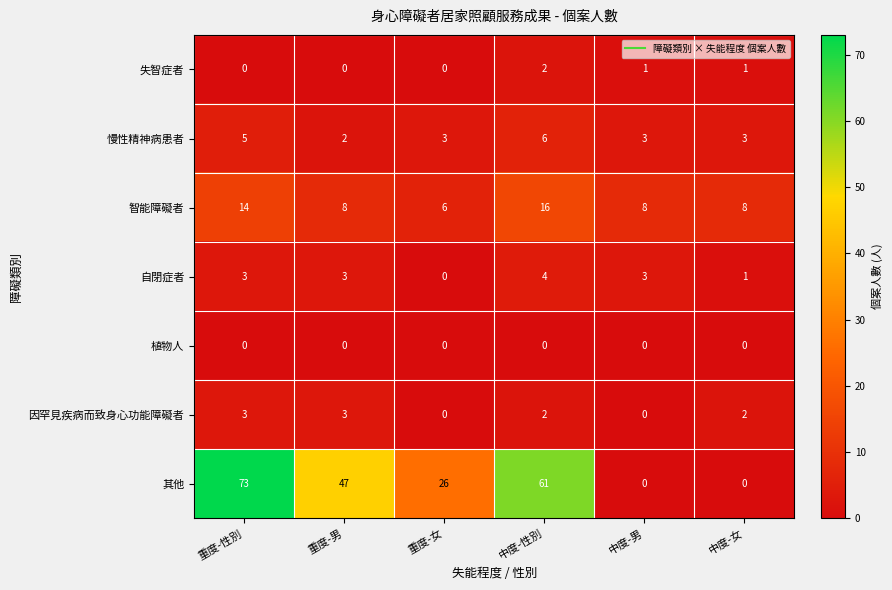

Rank the series by their maximum value, from highest to lowest.

其他, 智能障礙者, 慢性精神病患者, 自閉症者, 因罕見疾病而致身心功能障礙者, 失智症者, 植物人